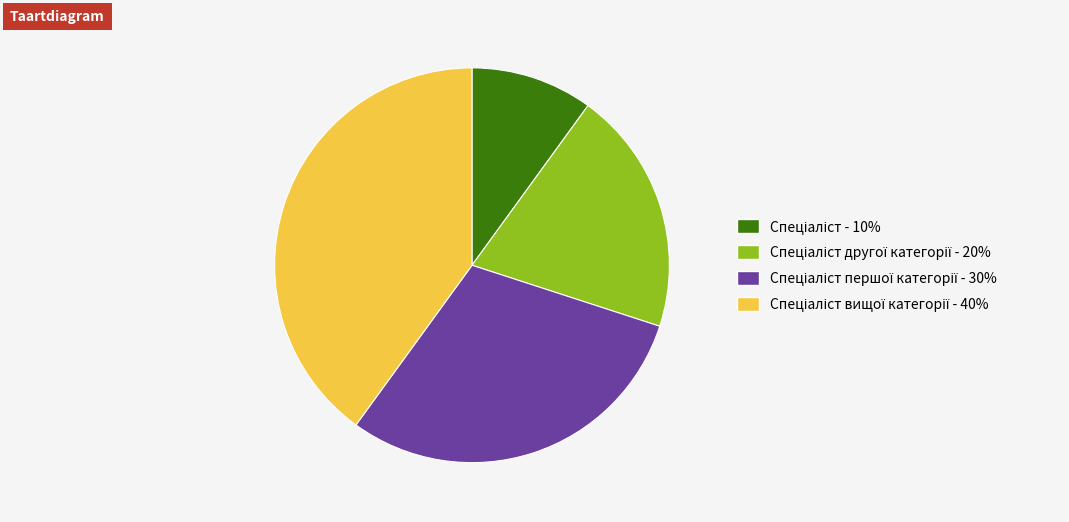

Is there a majority slice in this chart?

No